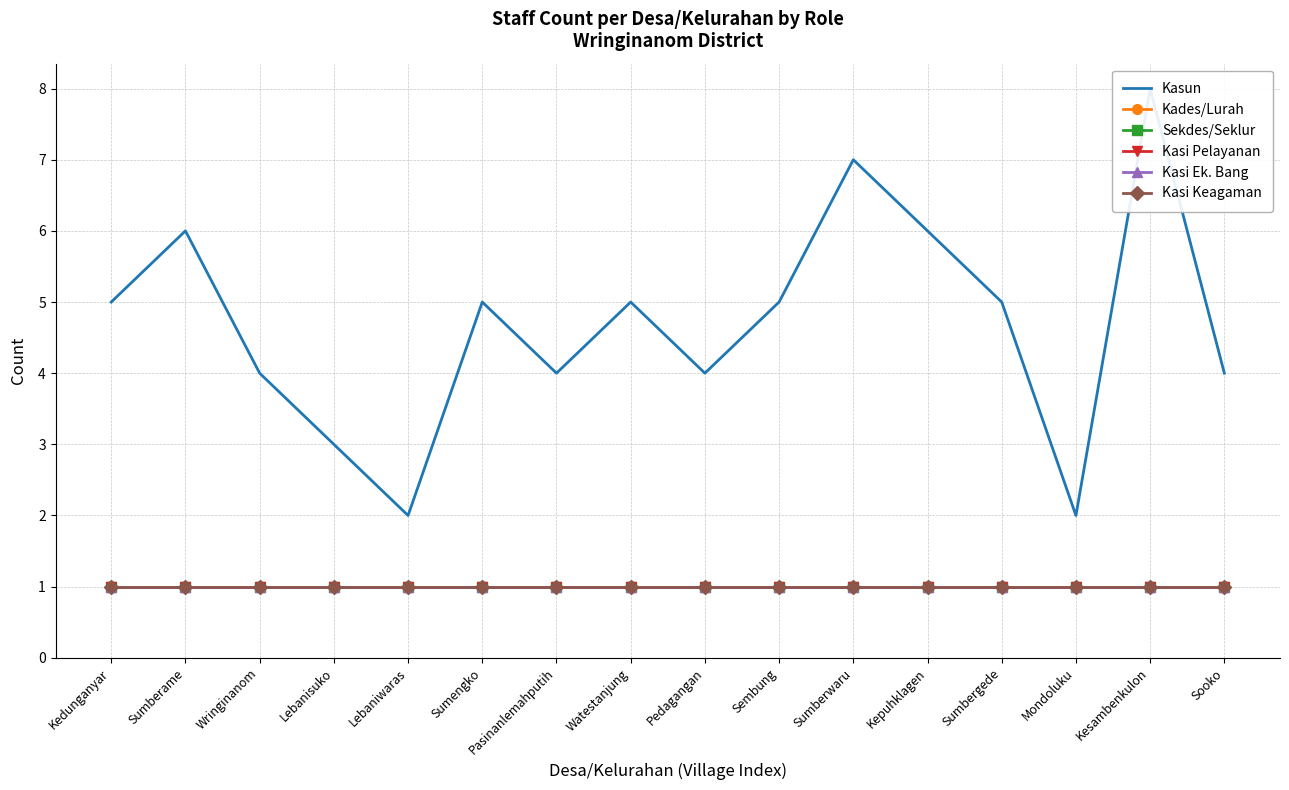

Which series has the widest spread of values?

Kasun